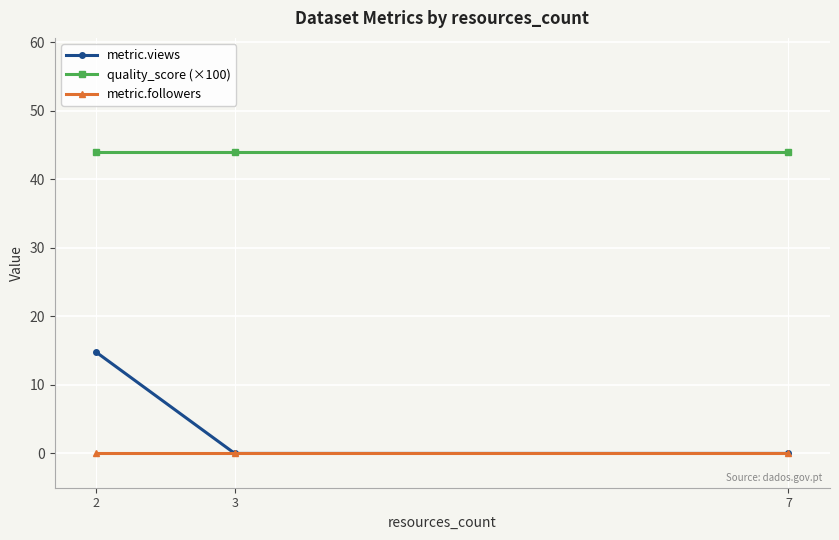

What is the highest value of the metric.views series?

14.8